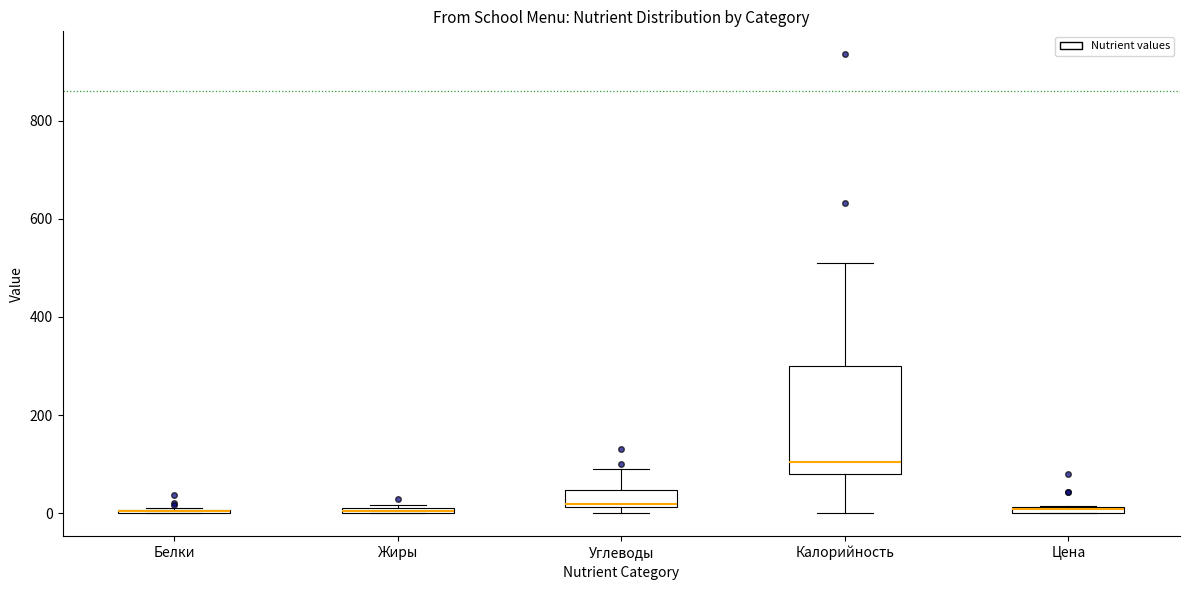

Where is the lower edge of the box for Калорийность on the y-axis? The values are not printed on the chart, so give them approximately, as read against the axis.

80